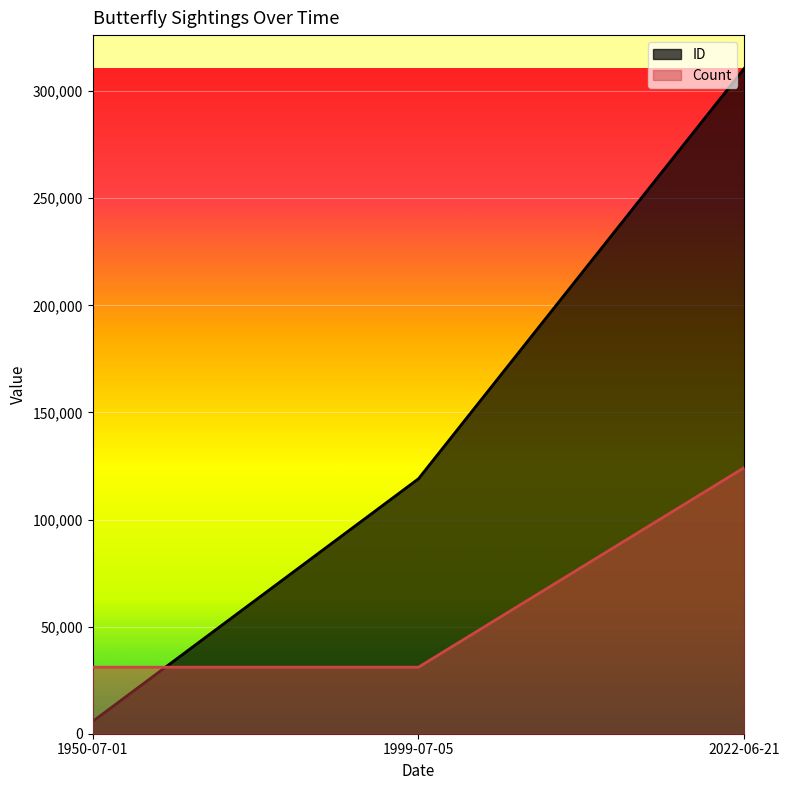

What is the label of the 3rd point from the left?

2022-06-21